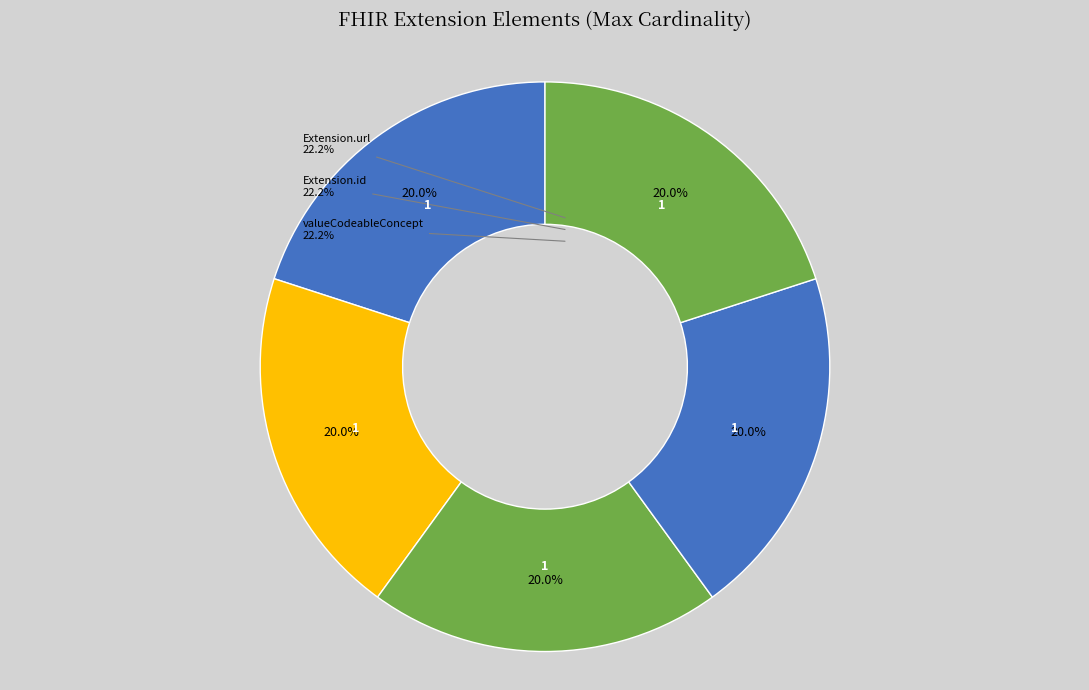

The Extension.extension slice represents 0% of the pie. True or false?

True